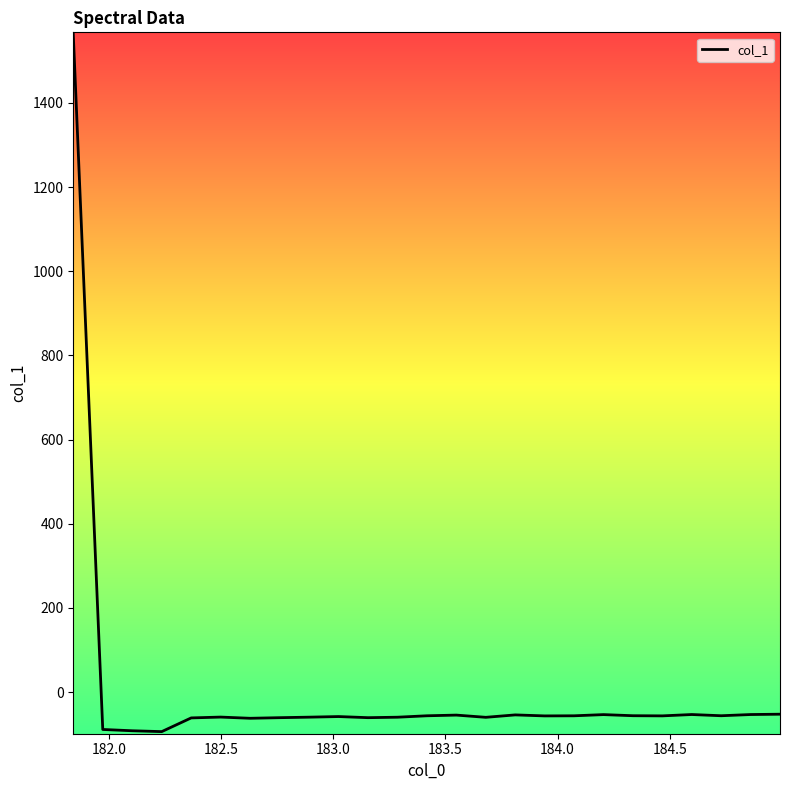

What is the average value?

3.6